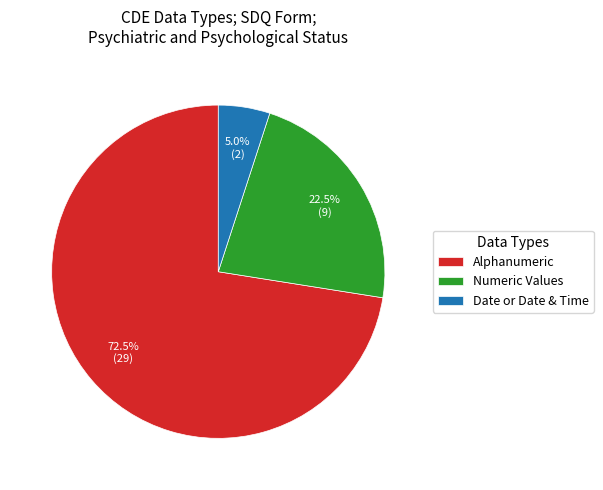

To the nearest percent, what is the average slice percentage?

33%